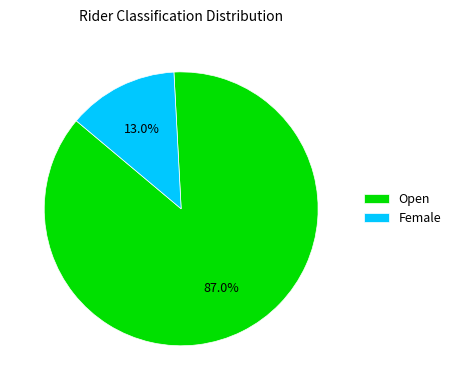

What is the ratio of the value at Open to the value at Female?

6.7